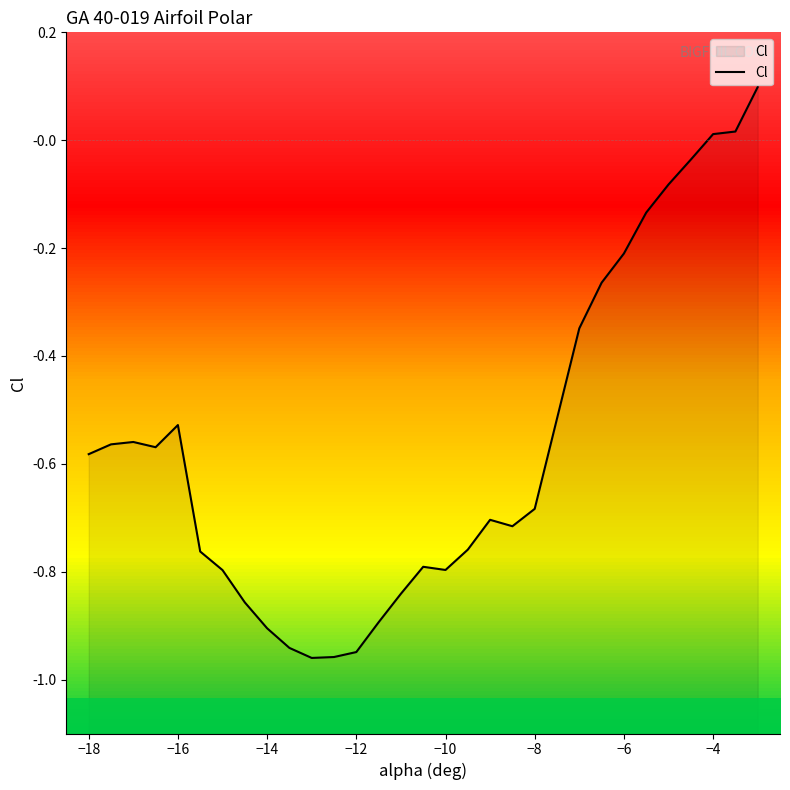

How many distinct data groups are displayed?

1